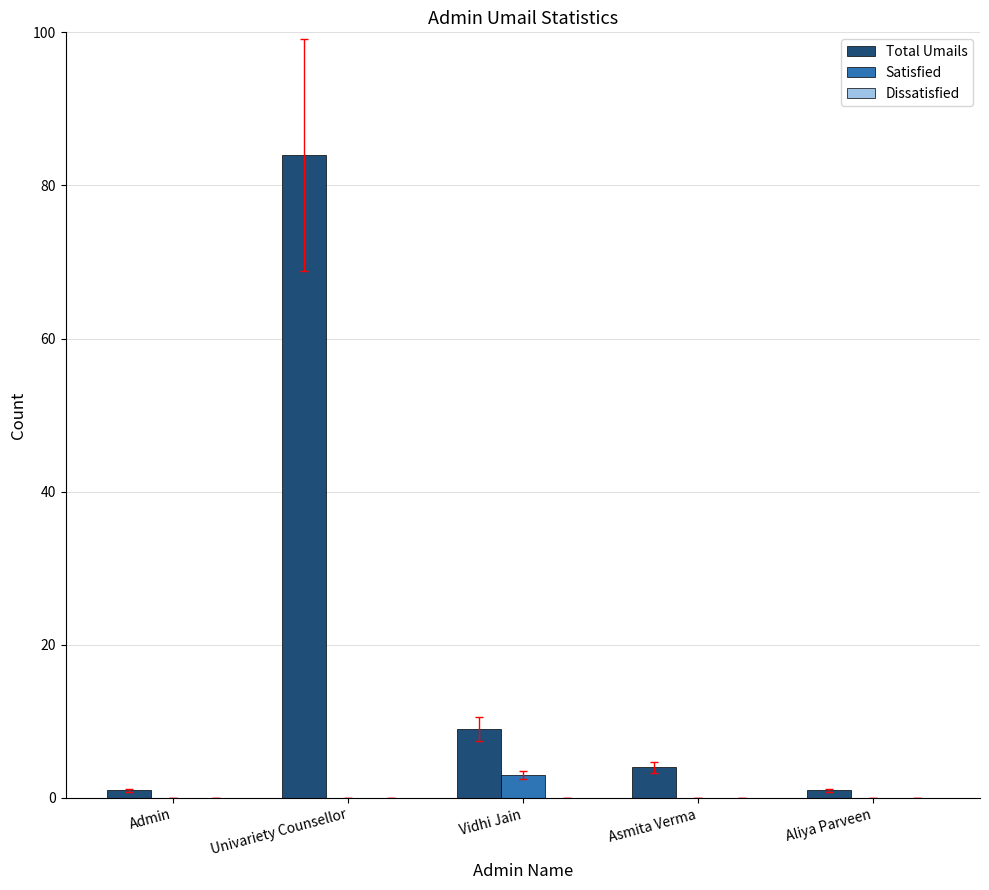

What is the sum of all Satisfied values?

3